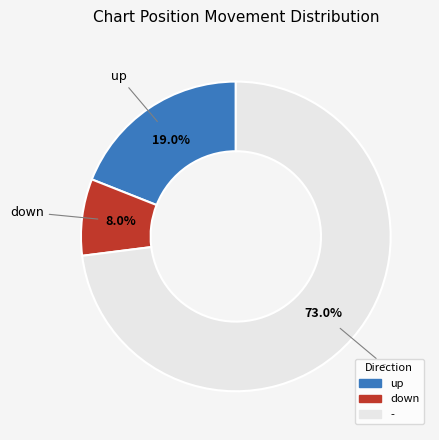

The - slice represents 73% of the pie. True or false?

True